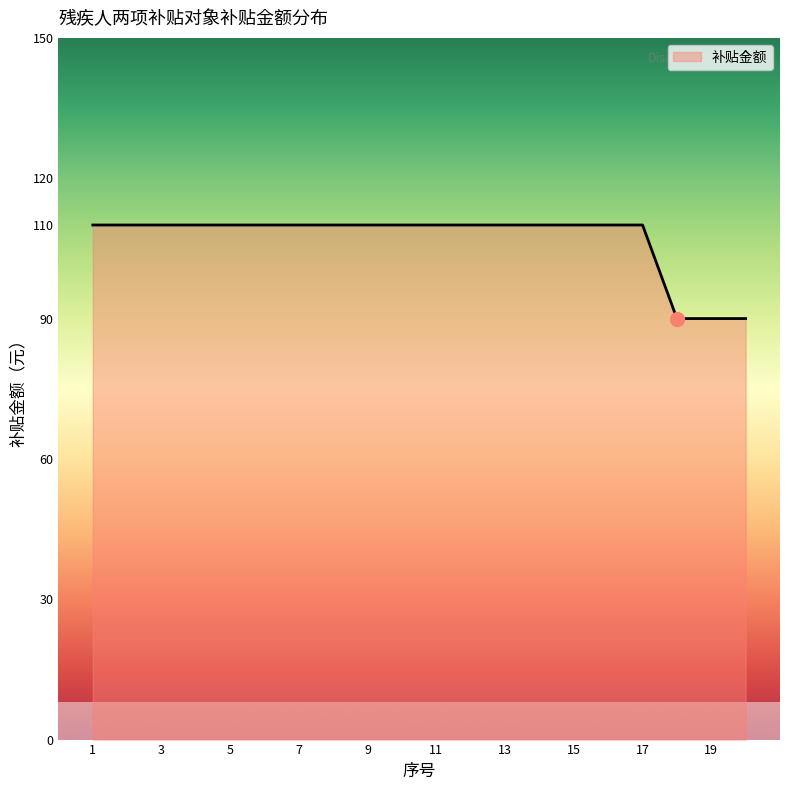

What is the sum of all values?

2140